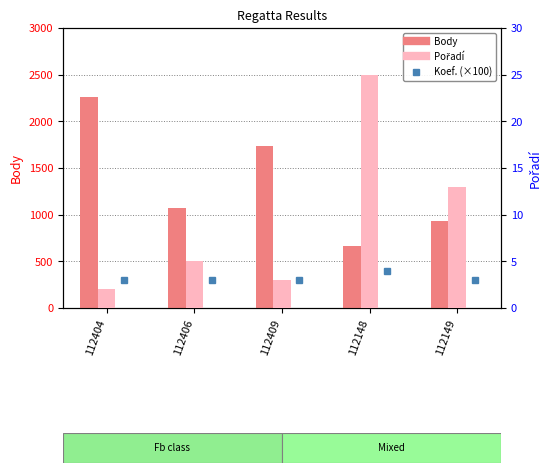

What is the value of the Koef. (×100) bar at the 1st from the left?

300